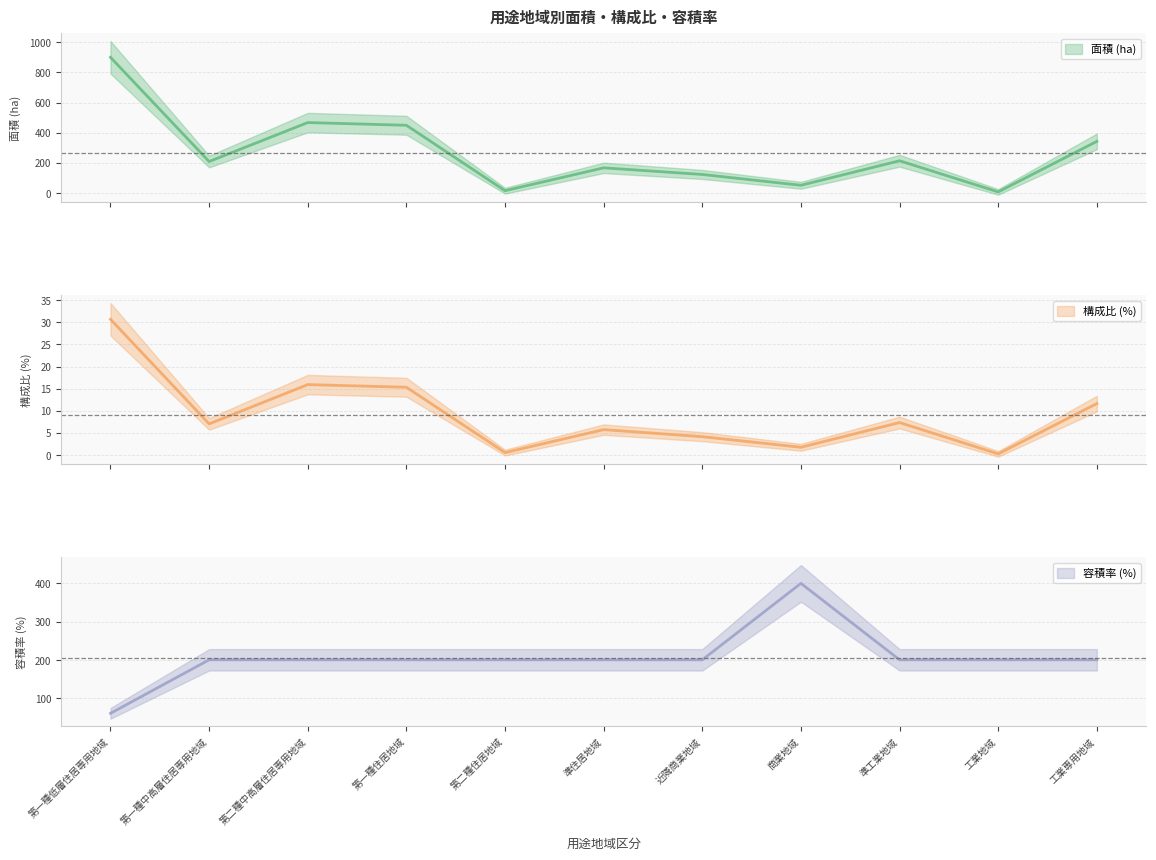

At how many categories does at least one series exceed 161?

11